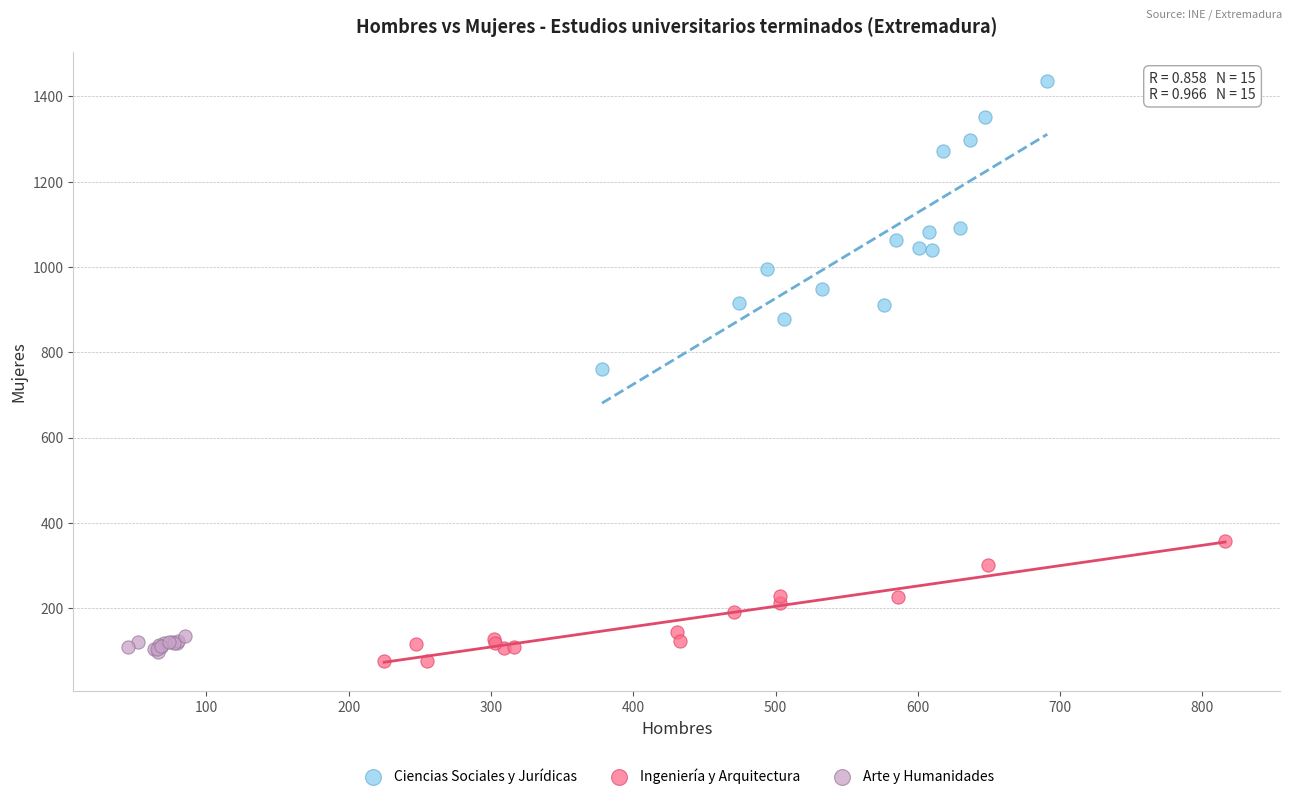

What are all the series names shown in the legend?

Ciencias Sociales y Jurídicas, Ingeniería y Arquitectura, Arte y Humanidades